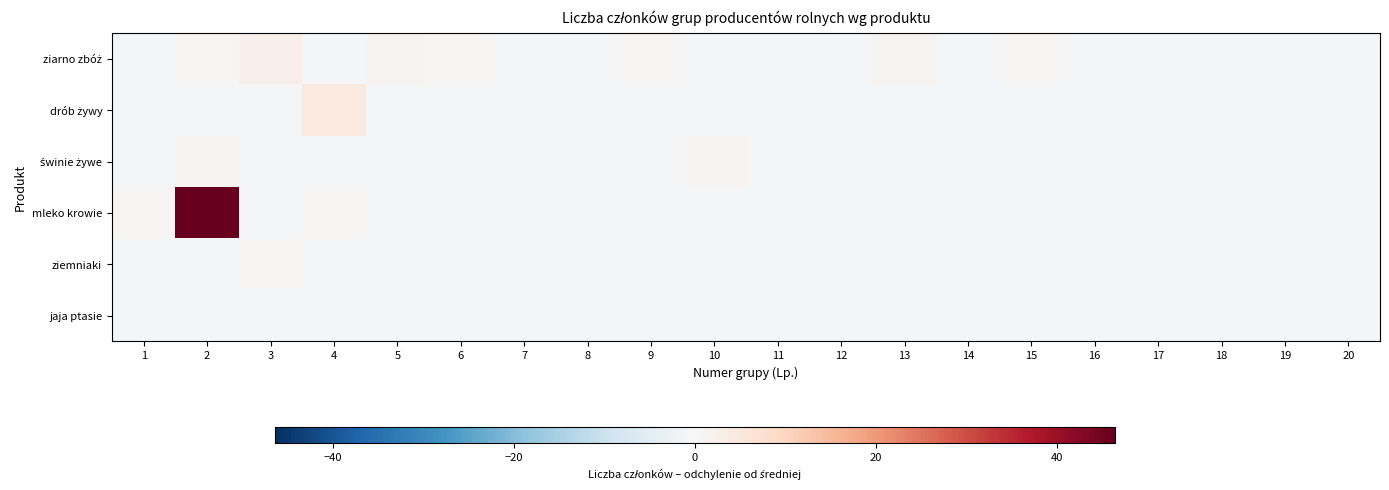

What is the maximum value shown in the chart?

46.4